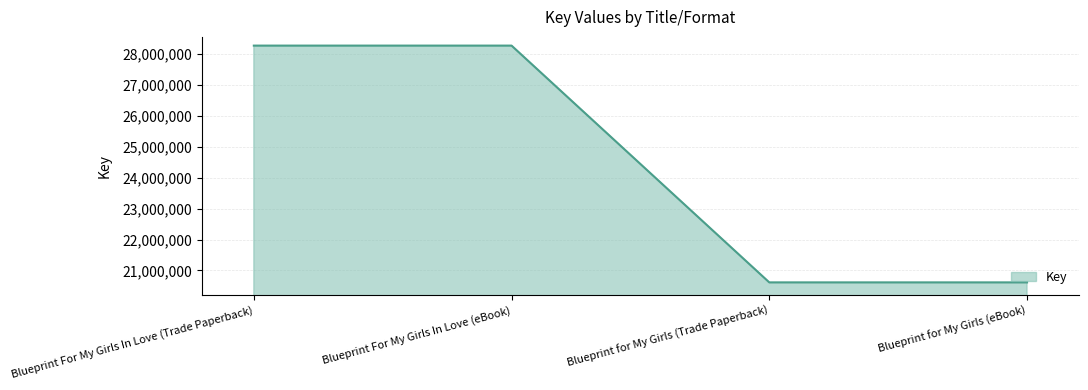

What is the difference between the values at Blueprint For My Girls In Love (eBook) and Blueprint for My Girls (eBook)?

7665433